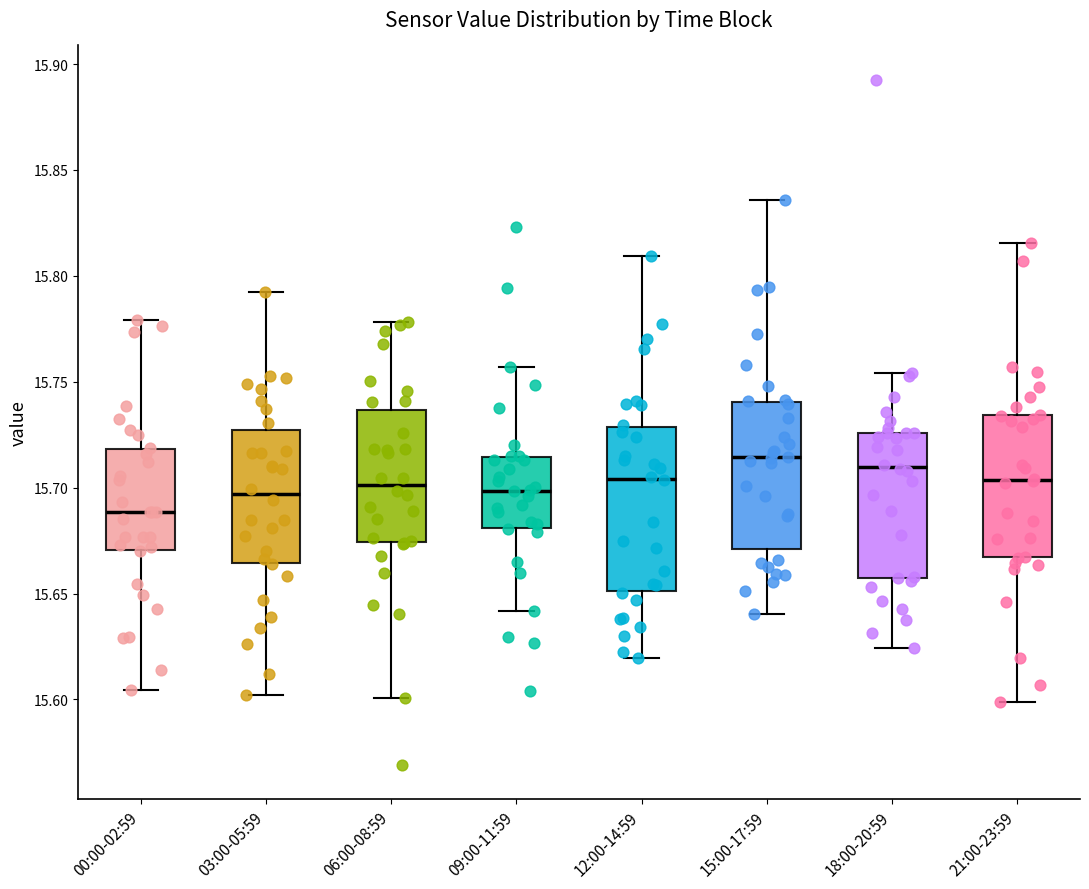

Reading left to right, read every box against the y-axis: the position of its median line, the range the box covers, and the ends of its whiskers. The values are not printed on the chart, so give them approximately, as read against the axis.

00:00-02:59: median 15.690, box 15.670 to 15.720, whiskers 15.605 to 15.780
03:00-05:59: median 15.695, box 15.665 to 15.725, whiskers 15.600 to 15.795
06:00-08:59: median 15.700, box 15.675 to 15.735, whiskers 15.600 to 15.780
09:00-11:59: median 15.700, box 15.680 to 15.715, whiskers 15.640 to 15.755
12:00-14:59: median 15.705, box 15.650 to 15.730, whiskers 15.620 to 15.810
15:00-17:59: median 15.715, box 15.670 to 15.740, whiskers 15.640 to 15.835
18:00-20:59: median 15.710, box 15.655 to 15.725, whiskers 15.625 to 15.755
21:00-23:59: median 15.705, box 15.665 to 15.735, whiskers 15.600 to 15.815